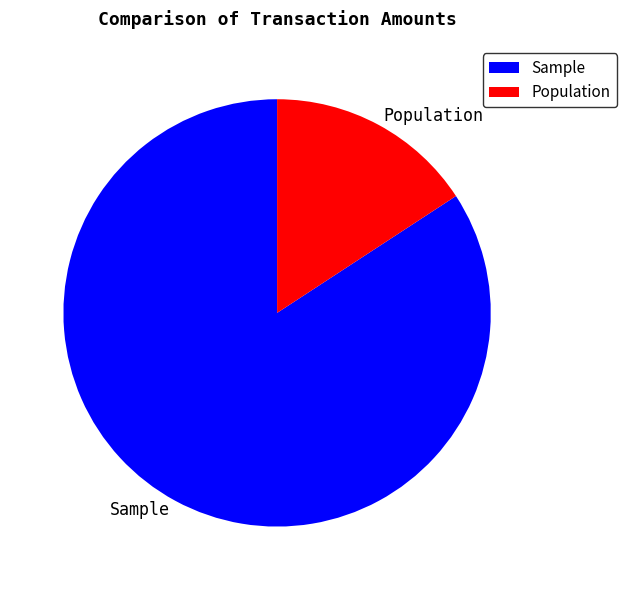

Which category accounts for the majority?

Sample